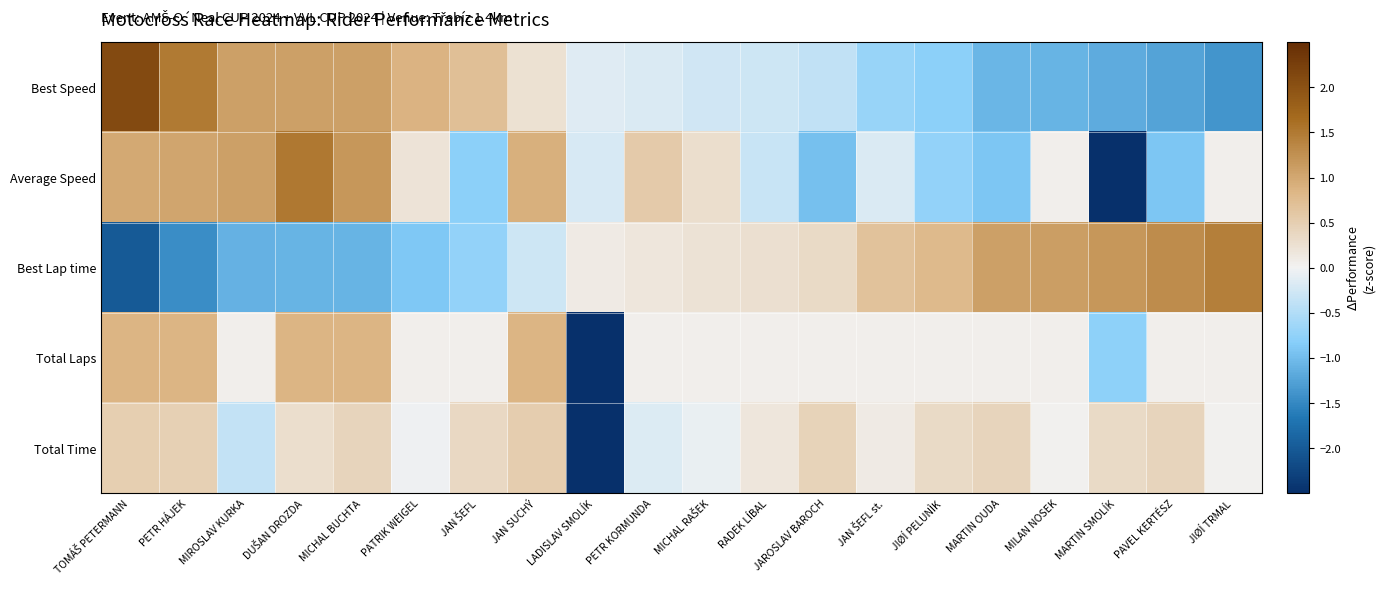

Which category has the lowest value across all series?

LADISLAV SMOLÍK